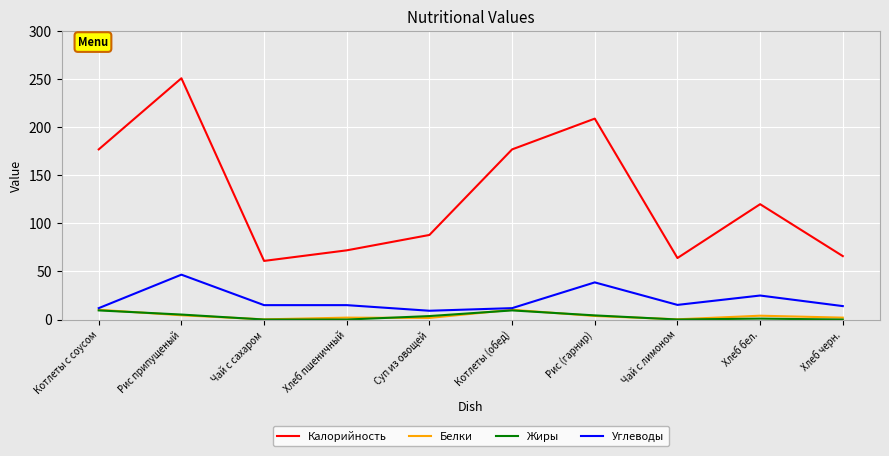

What is the difference between the maximum and minimum values in the Калорийность series?

190.0